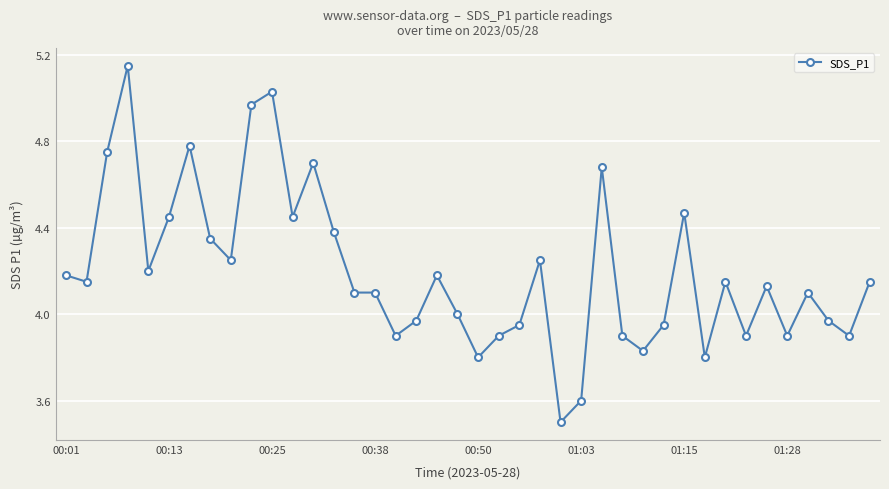

How many data points does each series have?

40